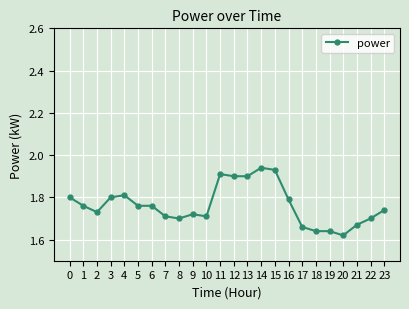

At which category does the chart reach its peak across all series?

14